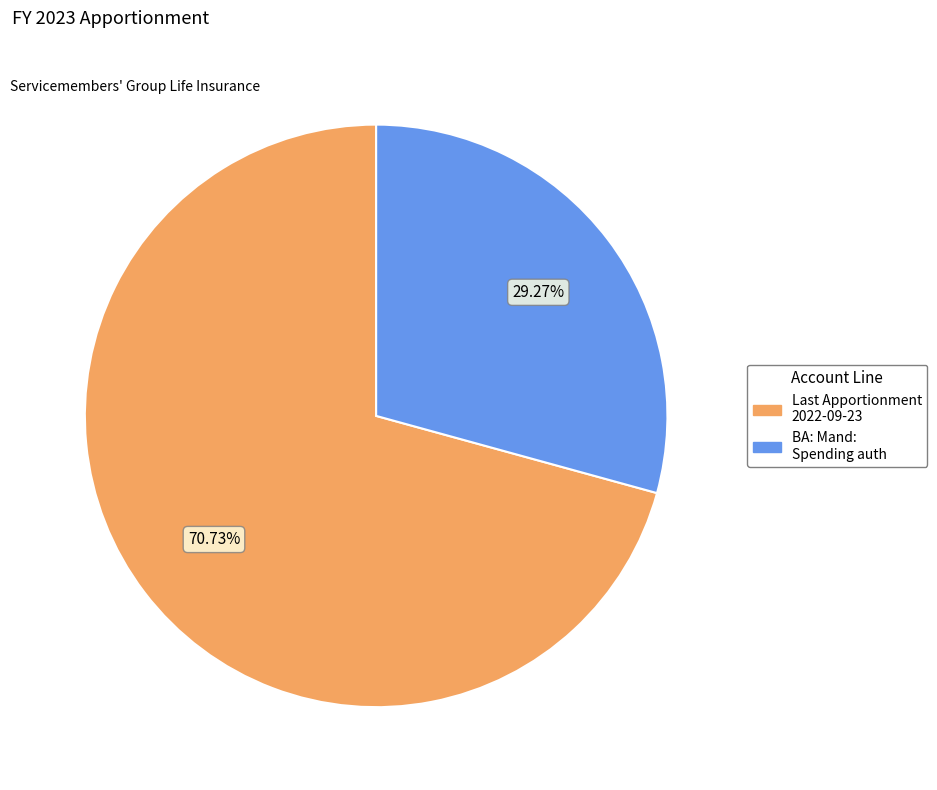

How many segments does this pie chart have?

2